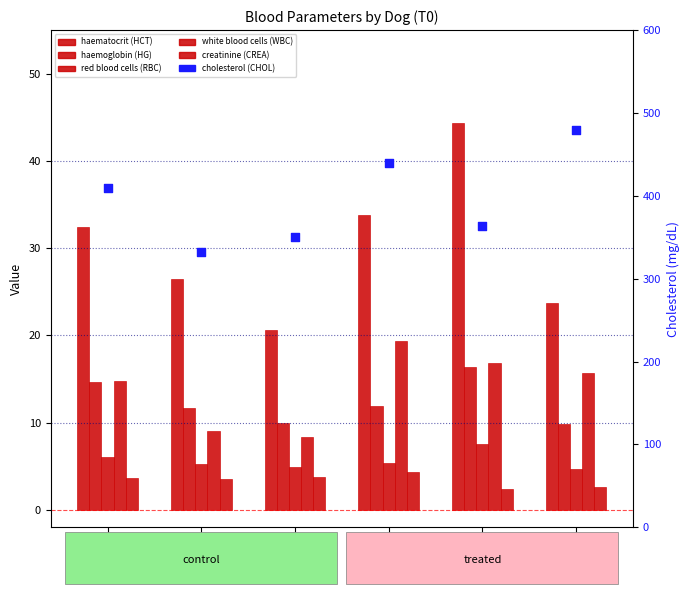

Which series contains the lowest Y value?

creatinine (CREA)